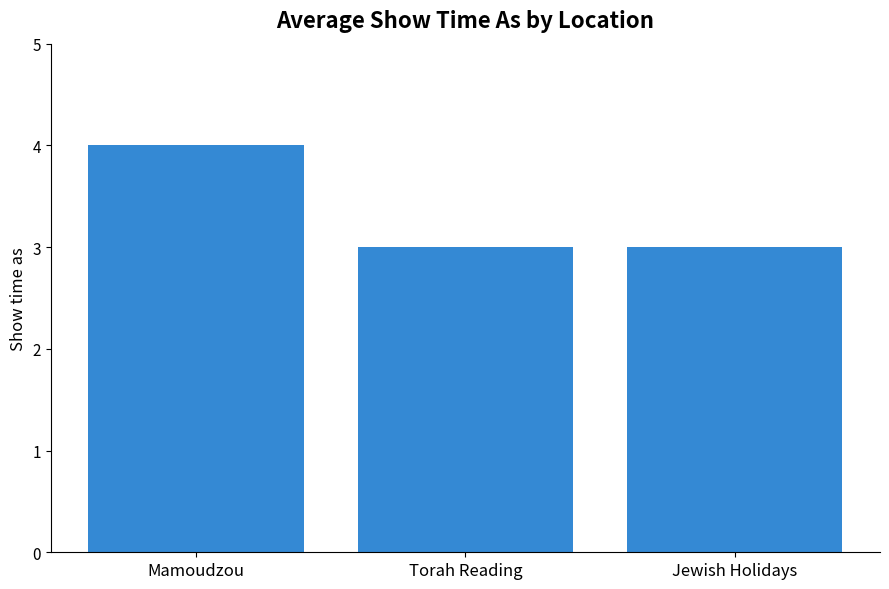

The chart shows a value of 3 at Torah Reading. True or false?

True